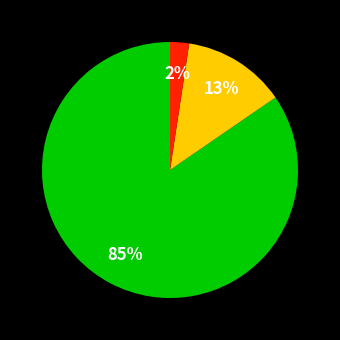

Does any single category account for the majority?

Yes